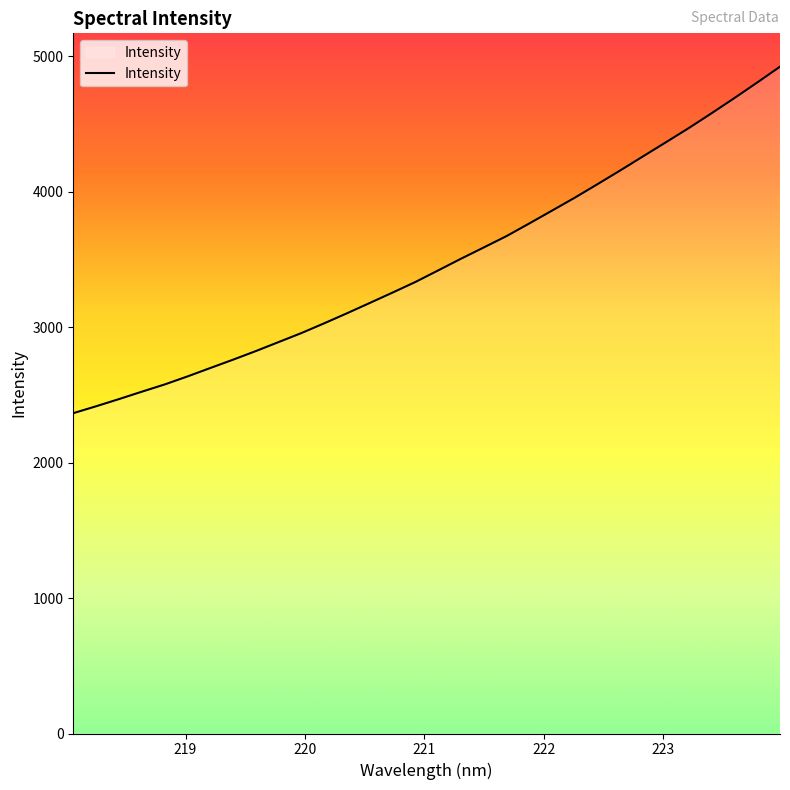

What is the minimum value shown in the chart?

2365.3